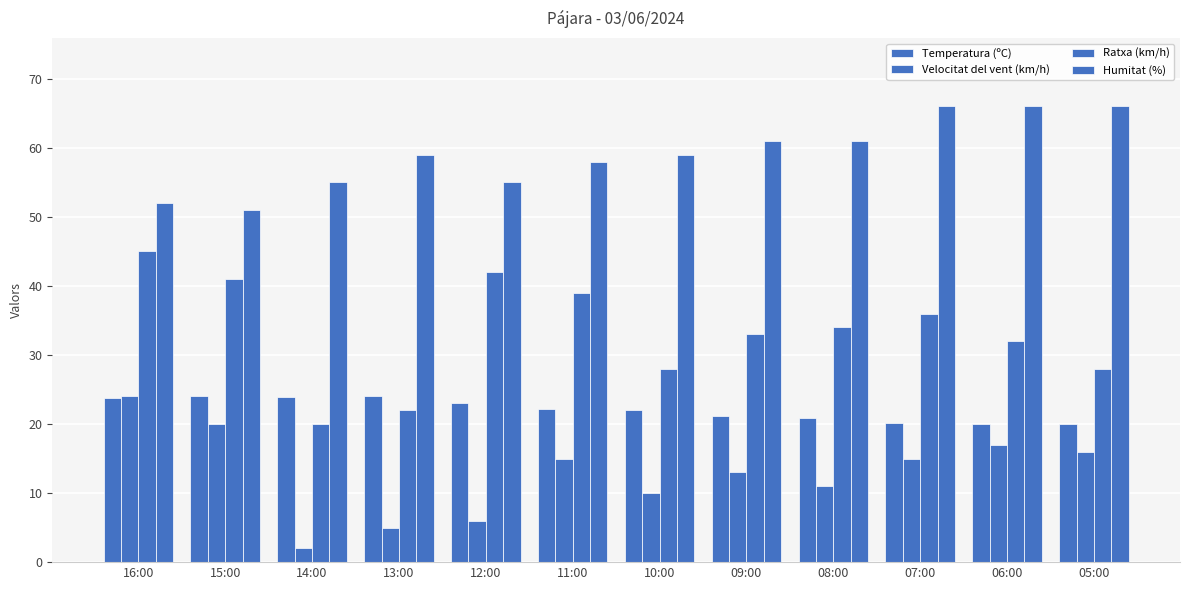

At which label does Velocitat del vent (km/h) reach its minimum?

14:00